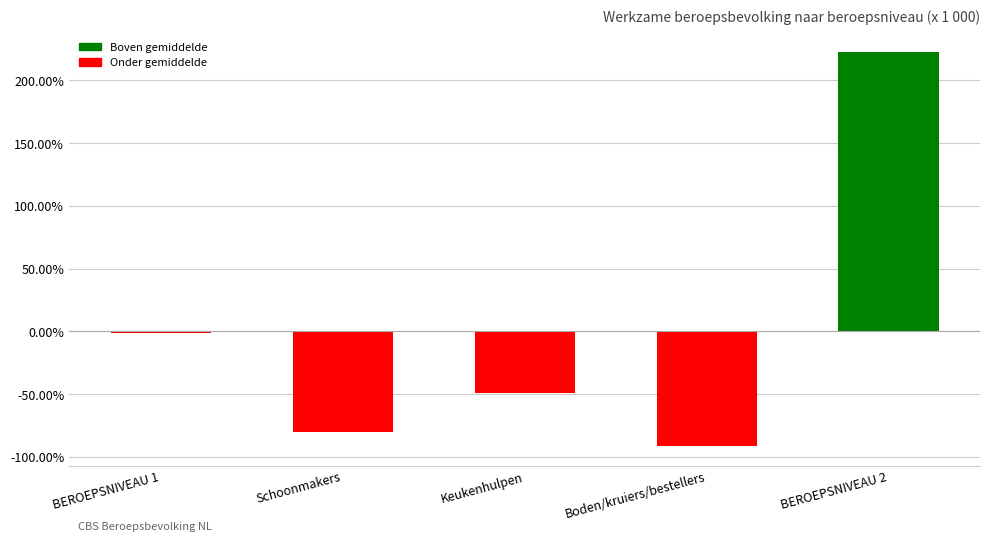

How many negative values are there?

4